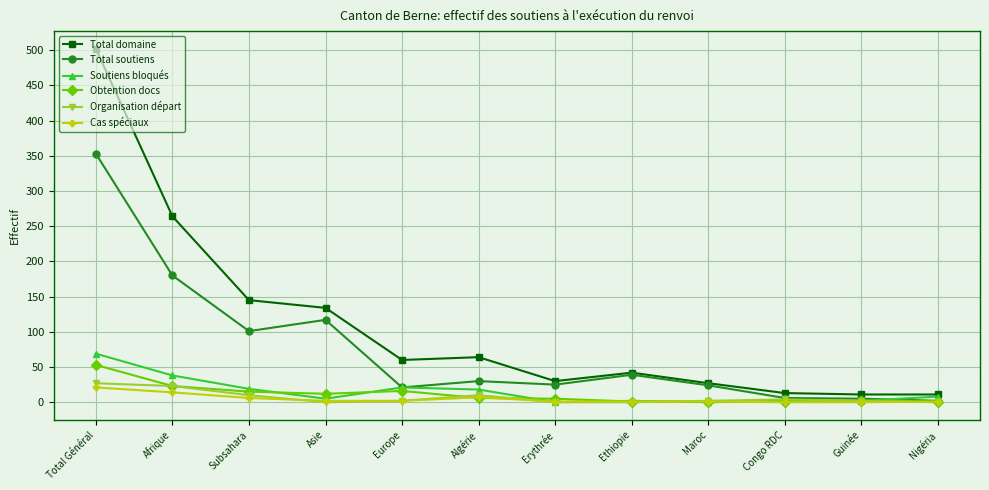

What is the sum of all Total domaine values?

1303